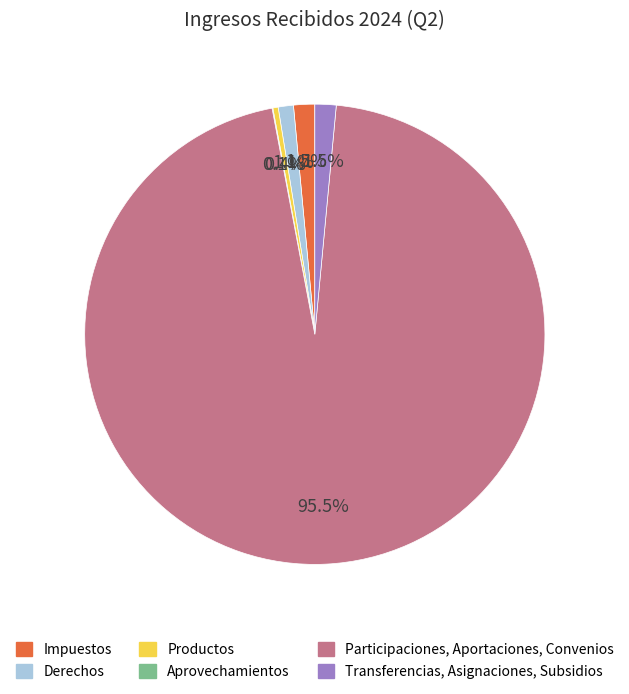

Does Participaciones, Aportaciones, Convenios represent more than half of the total?

Yes